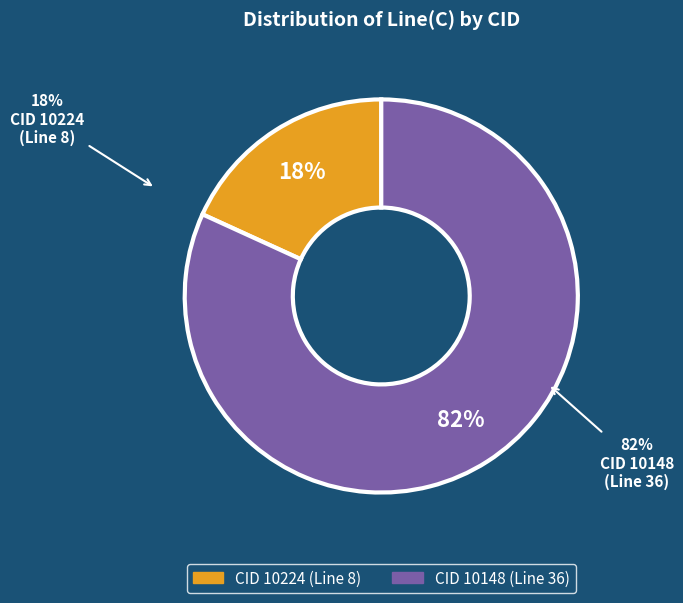

Combined, do 10224 and 10148 account for over 50%?

Yes